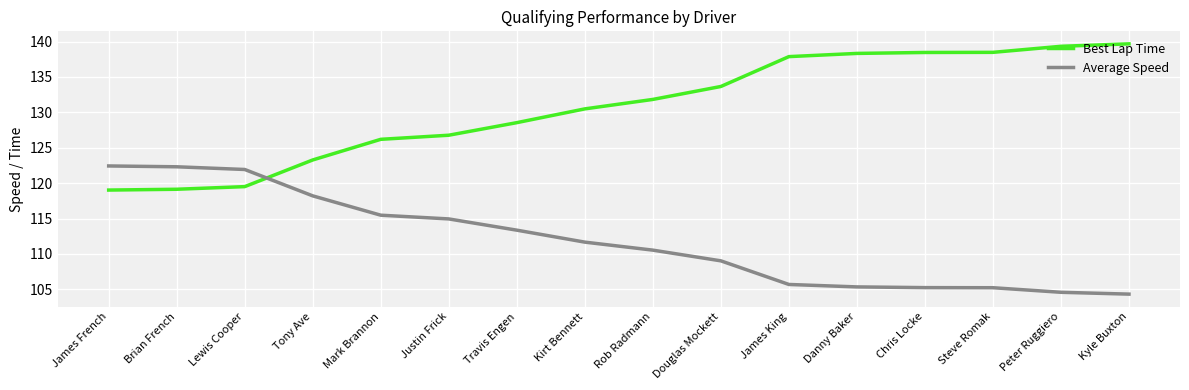

At which label does Average Speed first exceed 111?

James French